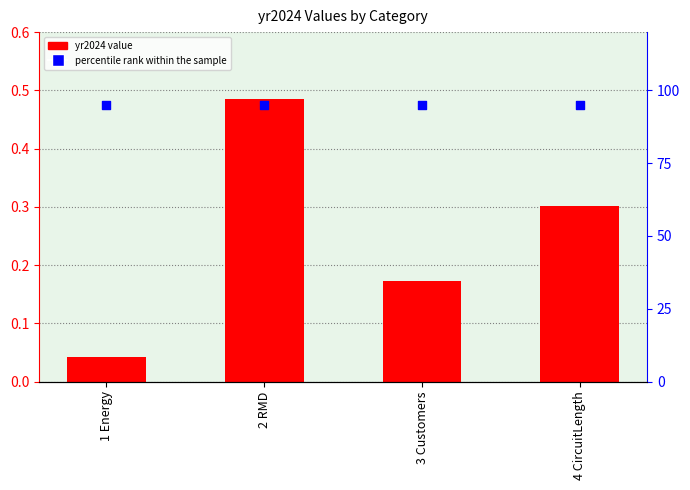

Which series has the largest total across all categories?

percentile rank within the sample